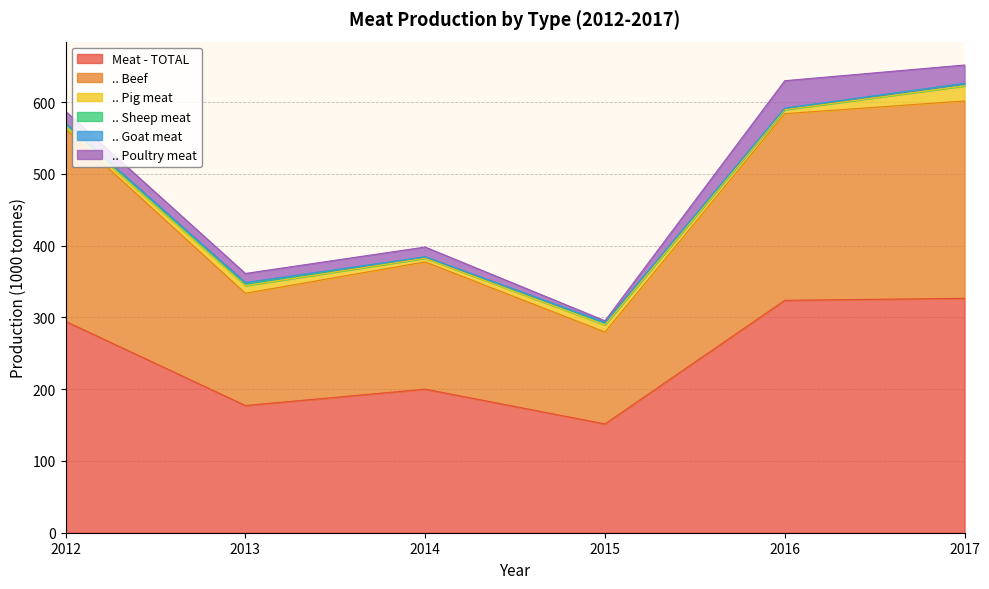

How many lines are shown in the chart?

6